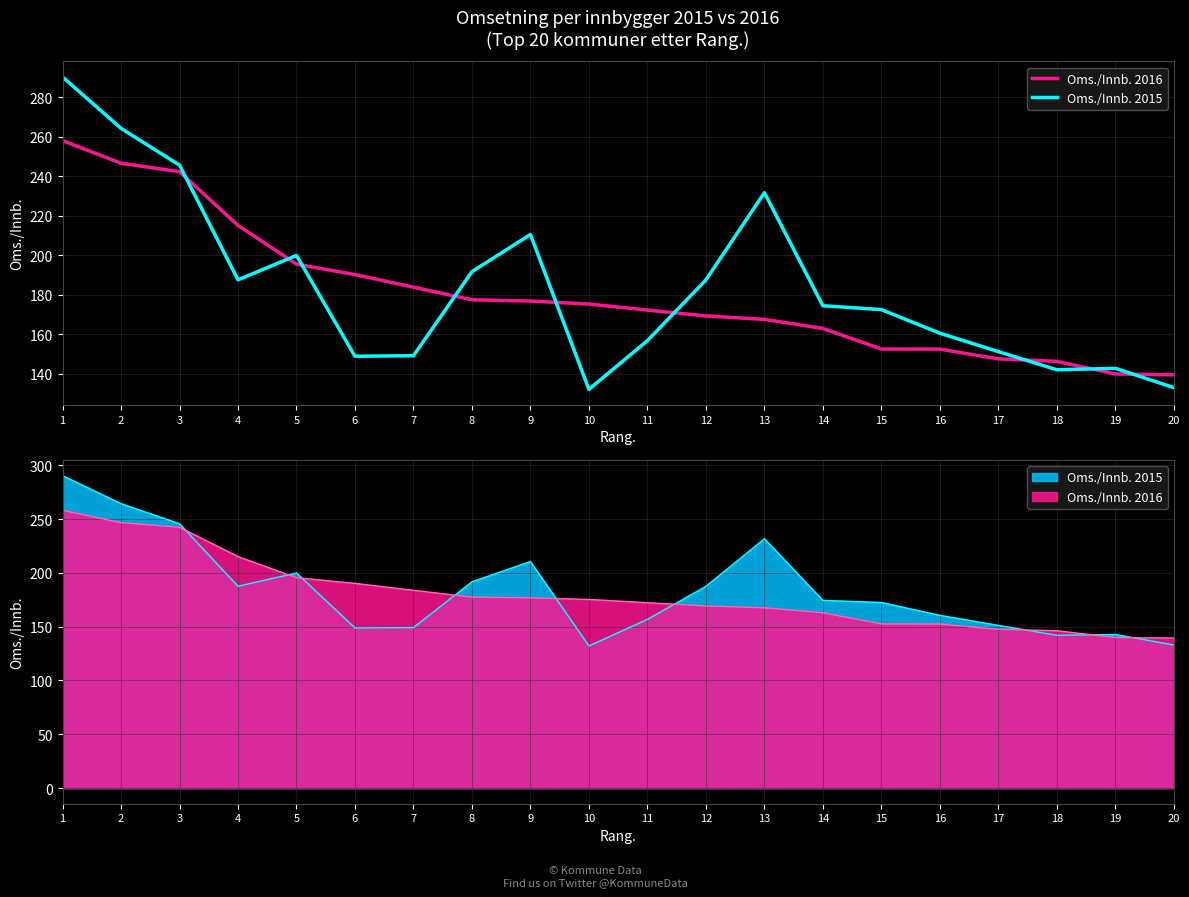

True or false: Oms./Innb. 2016 and Oms./Innb. 2015 intersect in this chart.

True